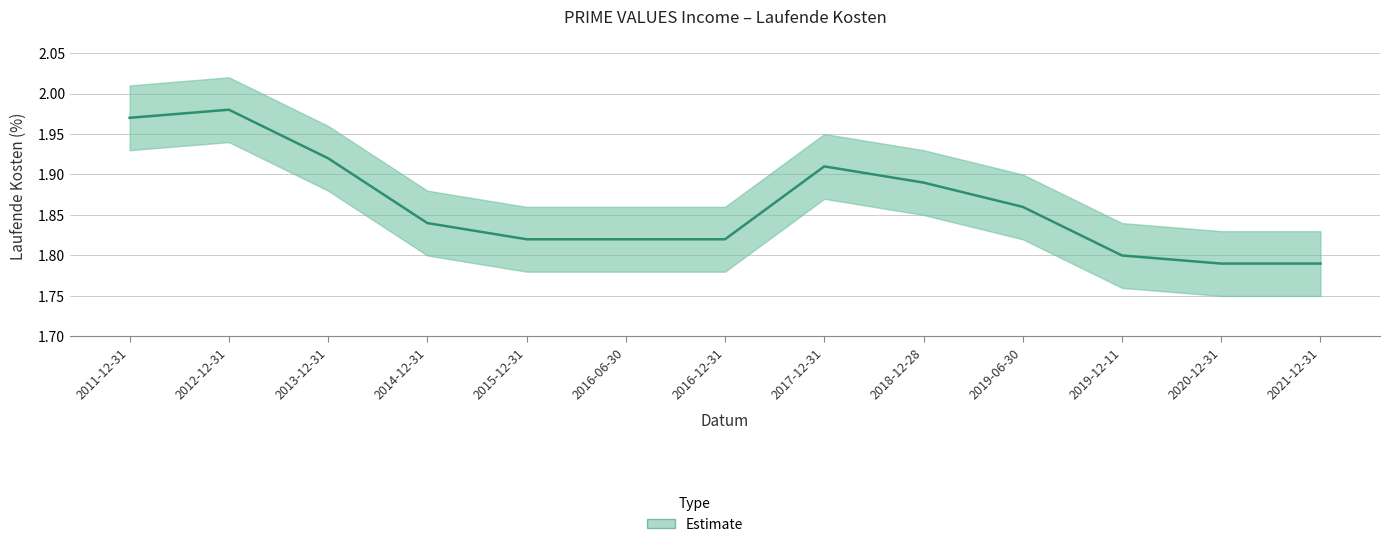

Which has a higher value, 2012-12-31 or 2021-12-31?

2012-12-31